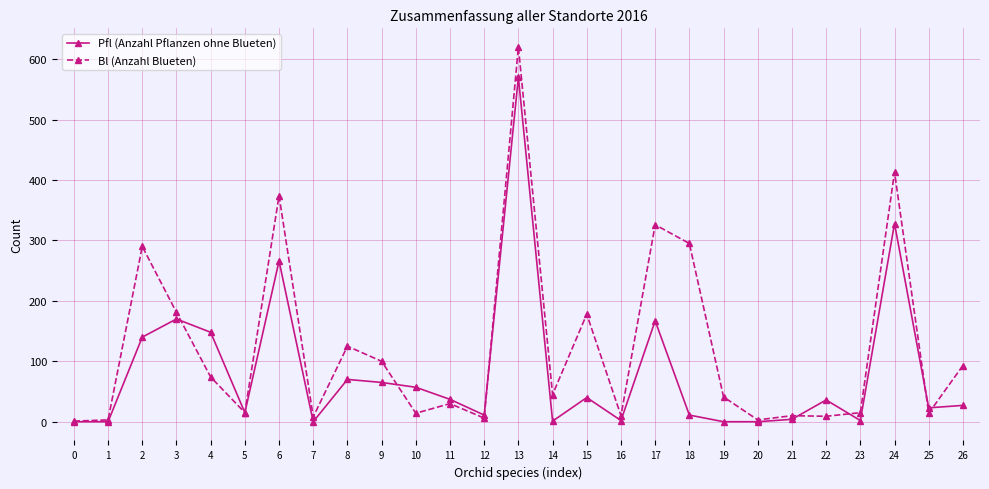

Between 10 and 19, which series saw the biggest shift?

Pfl (Anzahl Pflanzen ohne Blueten)